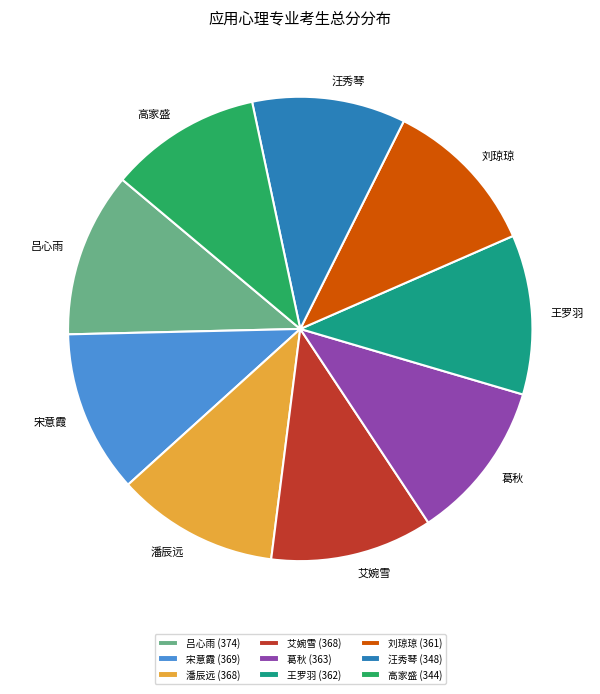

Approximately how many times larger is the value at 宋意霞 compared to 葛秋?

1.0